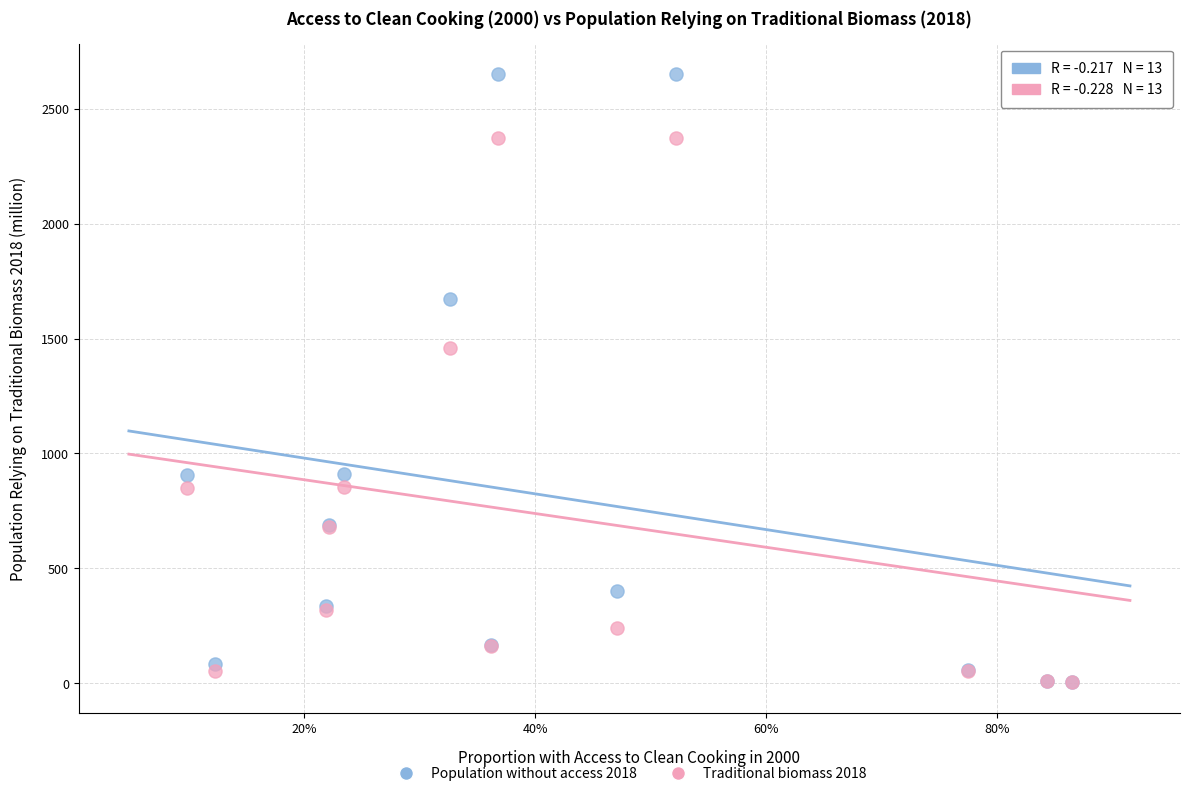

Across all series, what Y value is closest to 1327?

1459.5